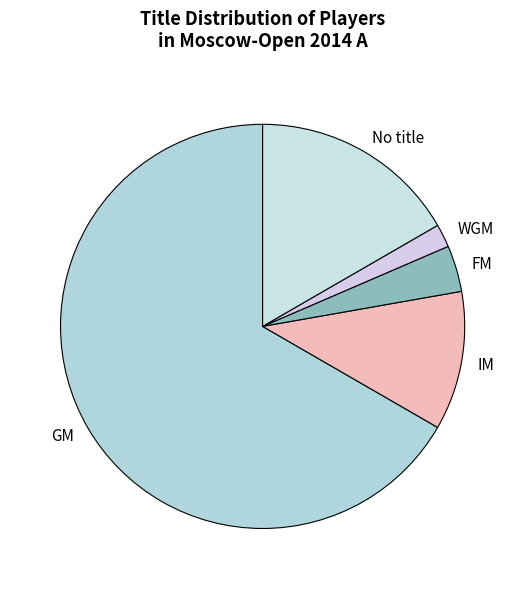

Count the number of slices in the pie.

5